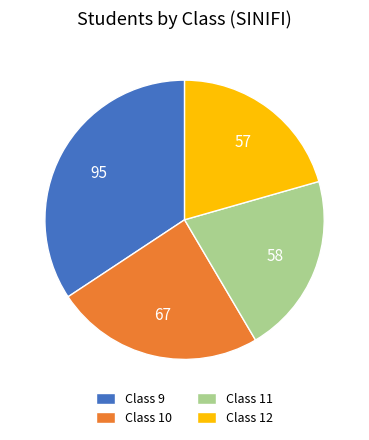

What is the ratio of the value at Class 10 to the value at Class 11?

1.2